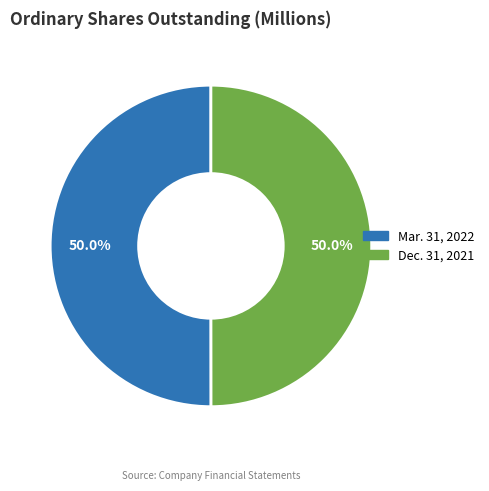

What percentage do Mar. 31, 2022 and Dec. 31, 2021 together represent?

100.0%